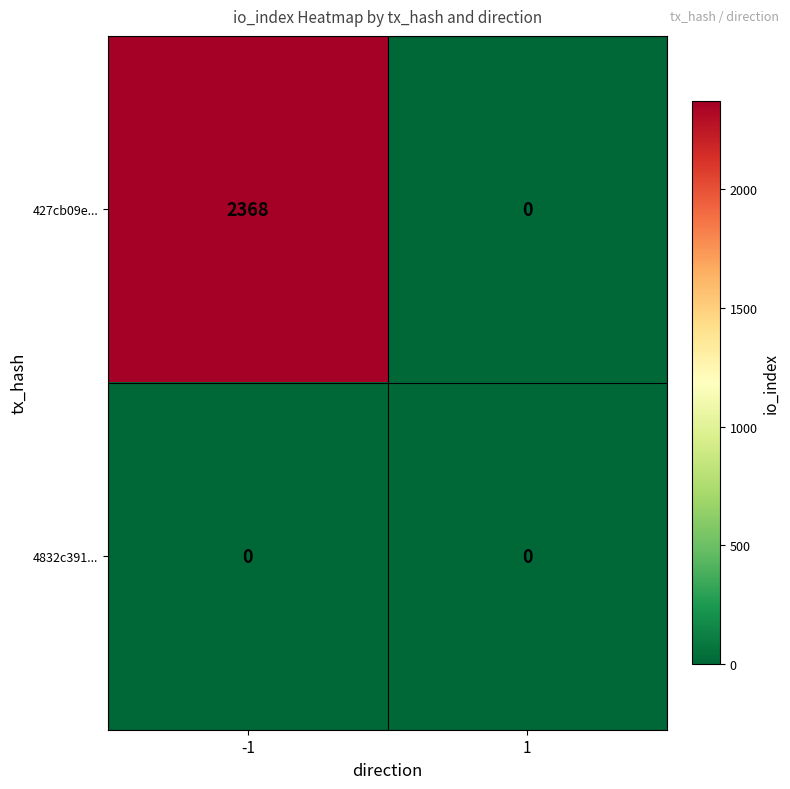

Between -1 and 1, which series saw the biggest shift?

427cb09e...